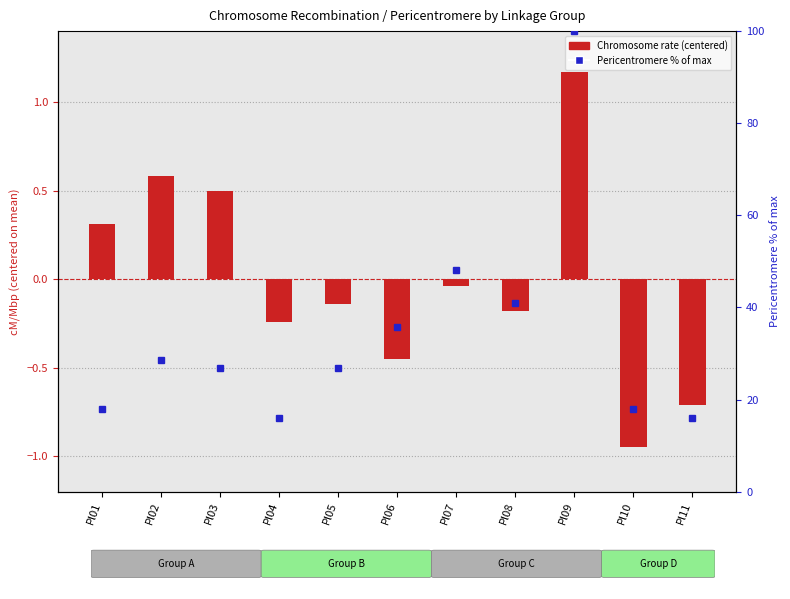

Rank the series by their average value, from lowest to highest.

Chromosome (cM/Mbp) centered, Pericentromere % of max